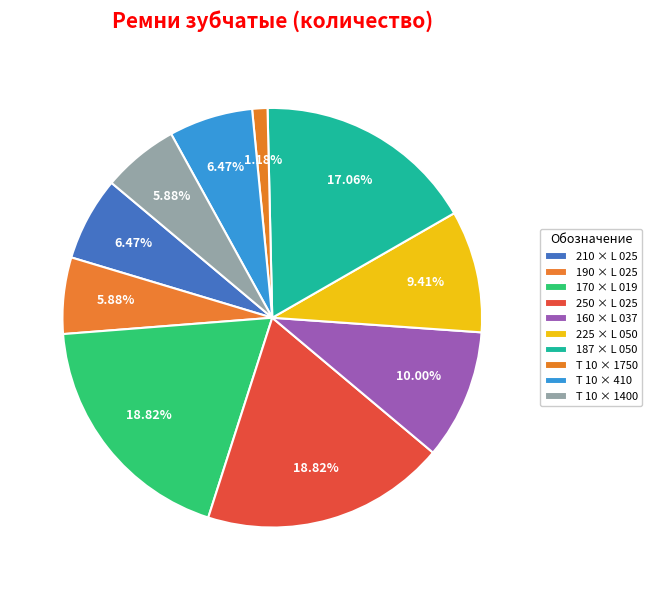

Which slice is the smallest?

T 10 × 1750